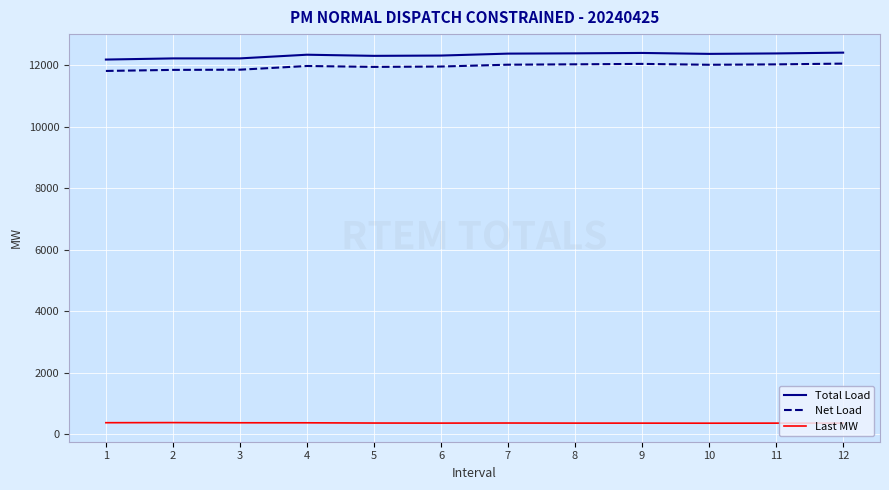

True or false: Last MW and Total Load intersect in this chart.

False